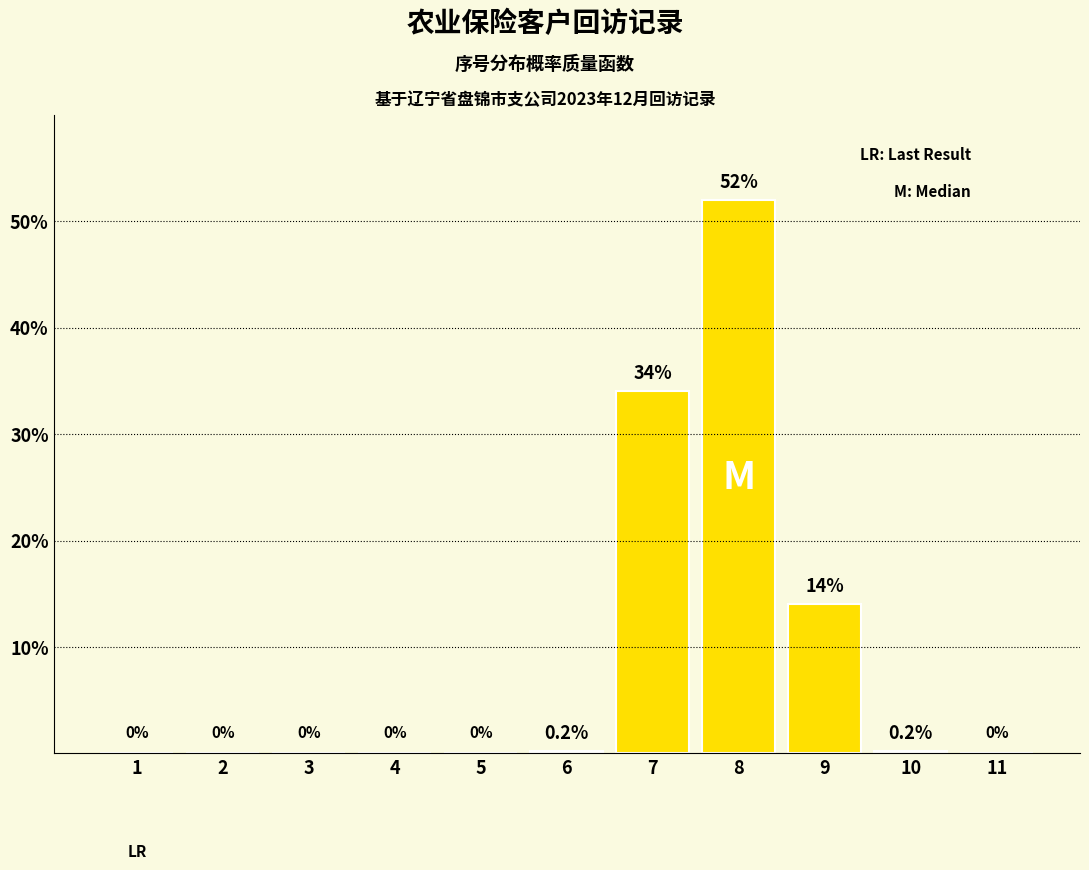

Reading left to right, extract all data points from this chart.

1=0.0	2=0.0	3=0.0	4=0.0	5=0.0	6=0.2	7=34.0	8=52.0	9=14.0	10=0.2	11=0.0